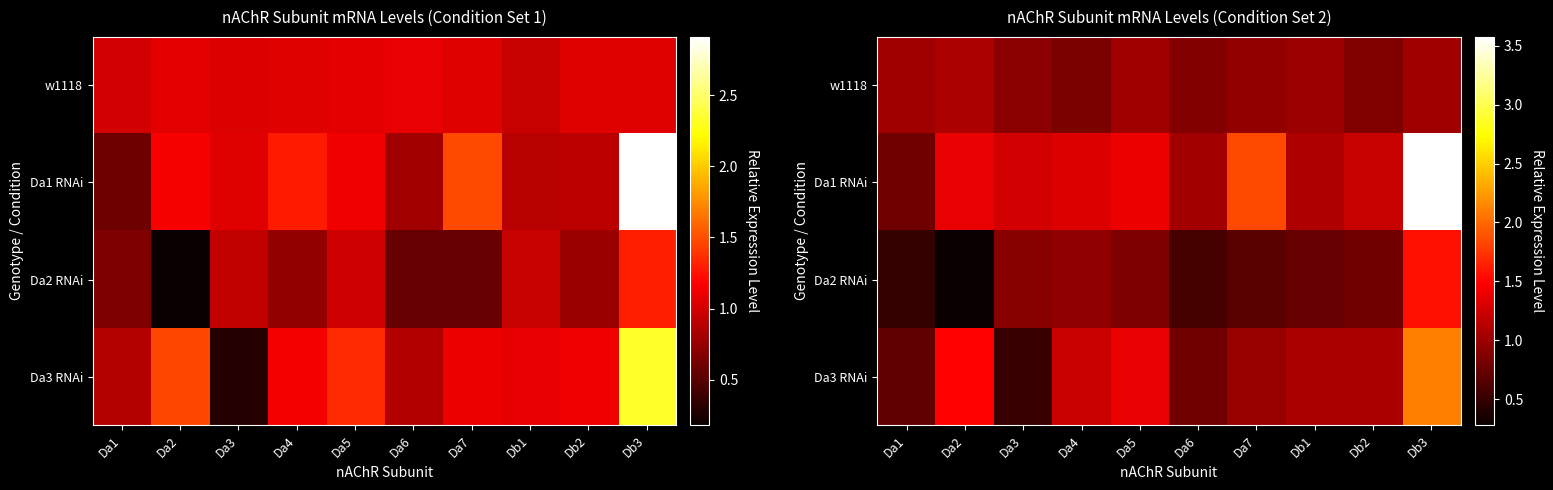

Which series changed the most between Db2 and Db3?

Da1 RNAi